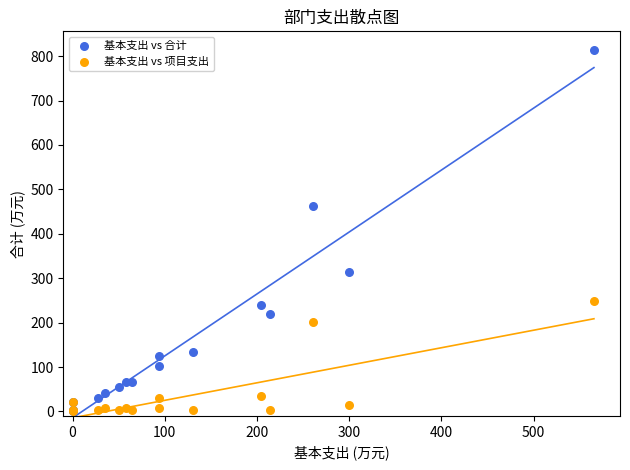

Across all series, what Y value is closest to 407?

462.7